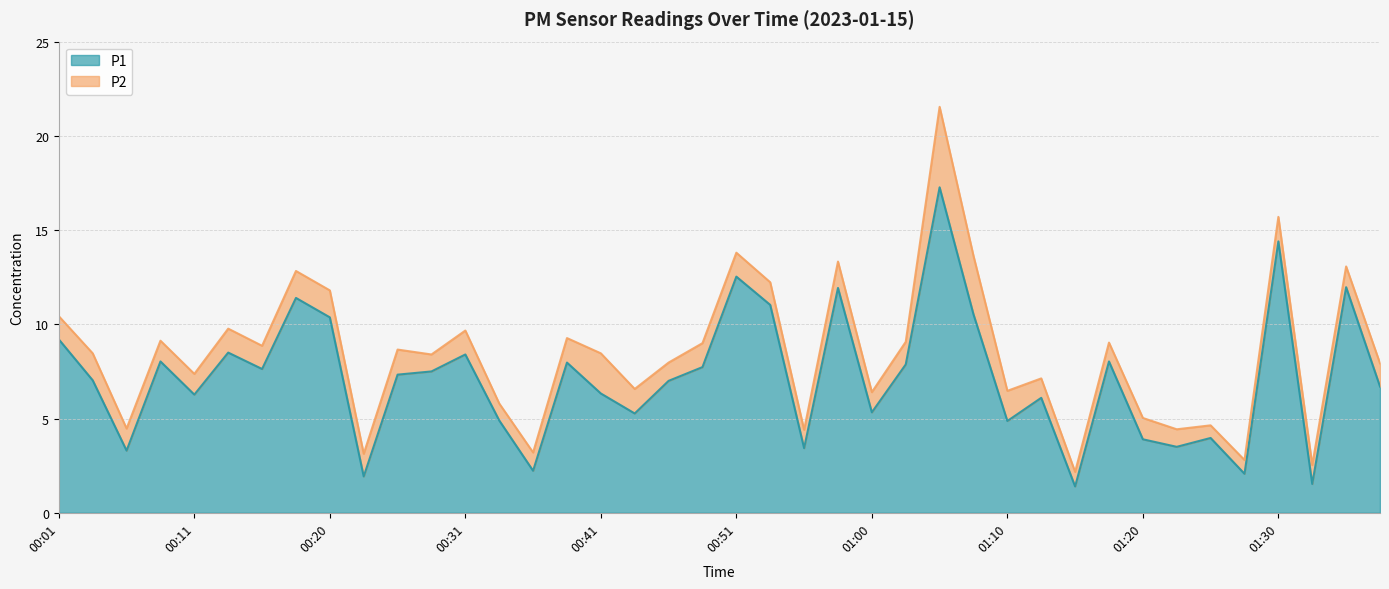

What is the greatest value displayed?

17.3